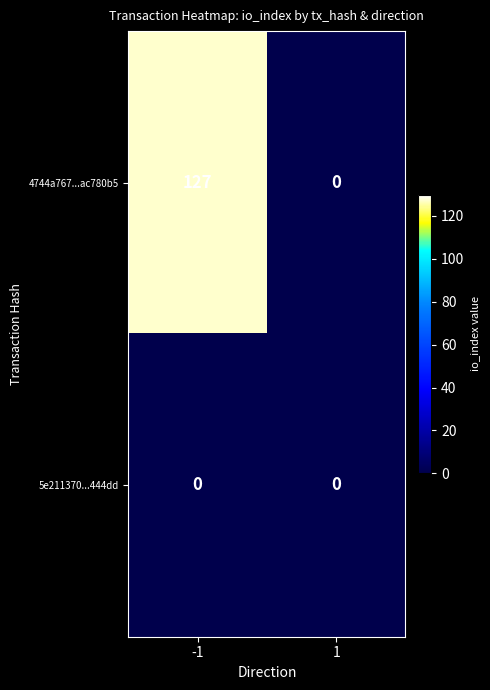

Is the value of 4744a767...ac780b5 at -1 greater than the value of 5e211370...444dd at 1?

Yes